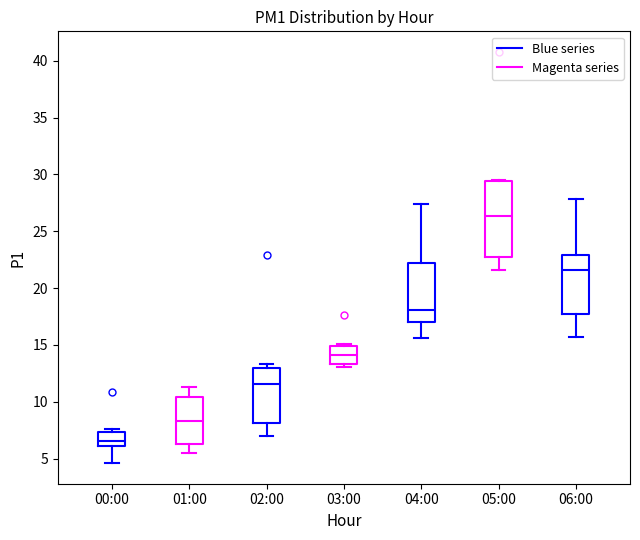

Reading left to right, transcribe this box plot: for each box, give where its median line is, the range the box spans, and where its two whiskers end, as read against the y-axis. The values are not printed on the chart, so give them approximately, as read against the axis.

00:00: median 6.5, box 6.0 to 7.5, whiskers 4.5 to 7.5 (just above the box's upper edge)
01:00: median 8.5, box 6.5 to 10.5, whiskers 5.5 to 11.5
02:00: median 11.5, box 8.0 to 13.0, whiskers 7.0 to 13.5
03:00: median 14.0, box 13.5 to 15.0, whiskers 13.0 to 15.0 (just above the box's upper edge)
04:00: median 18.0, box 17.0 to 22.0, whiskers 15.5 to 27.5
05:00: median 26.5, box 22.5 to 29.5, whiskers 21.5 to 29.5
06:00: median 21.5, box 17.5 to 23.0, whiskers 15.5 to 28.0